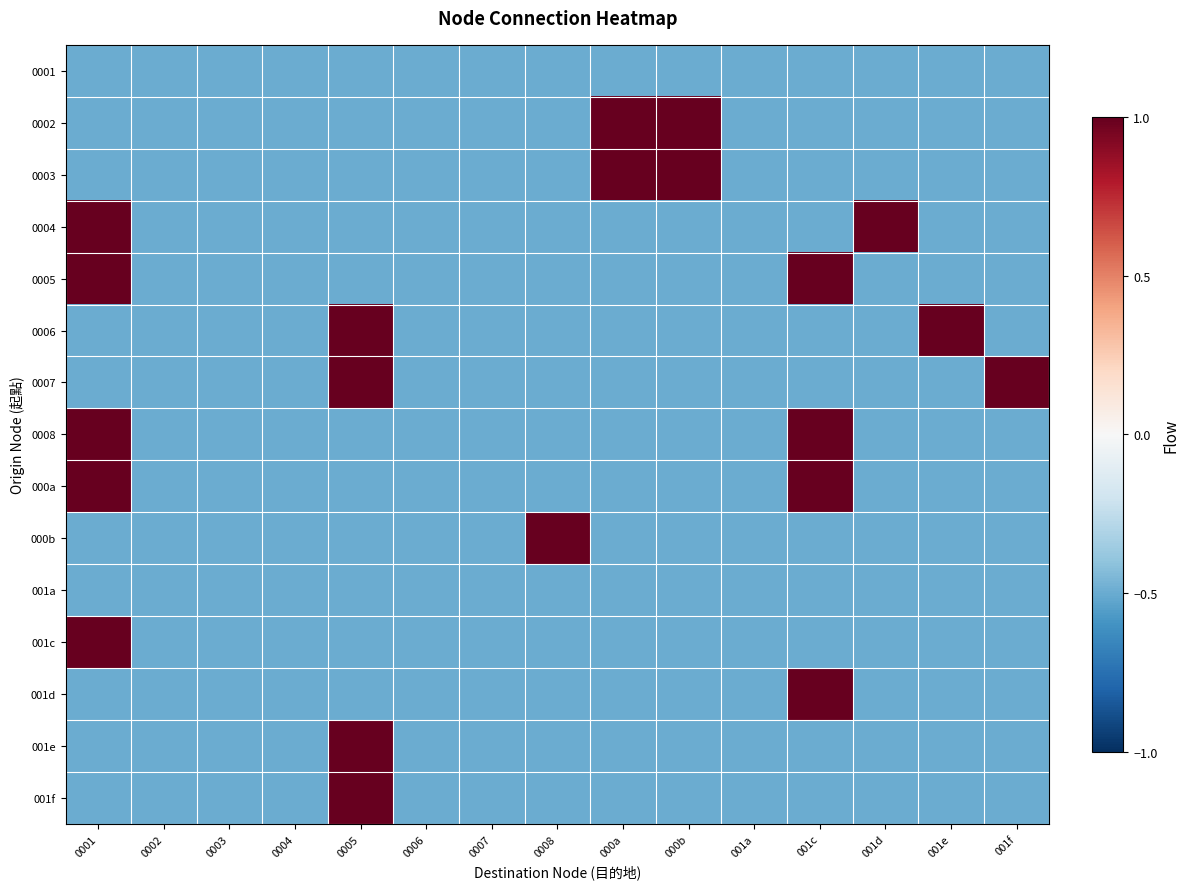

Between 0007 and 001d, which is larger?

0007